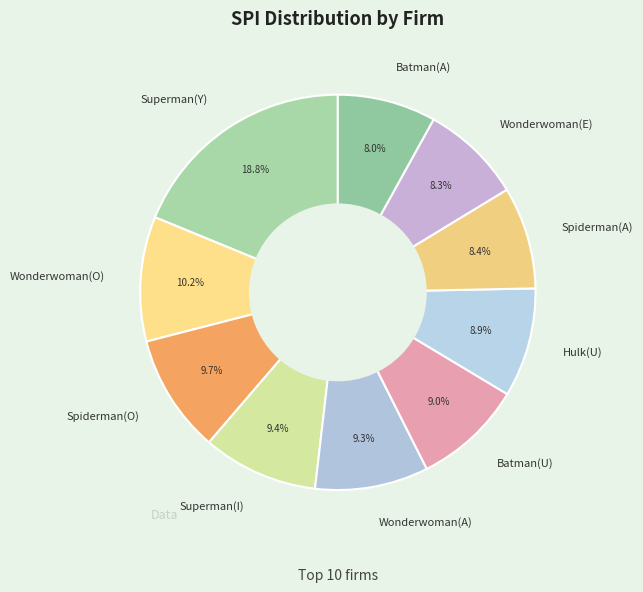

Is it true that Spiderman(A) is 1% of the pie?

False